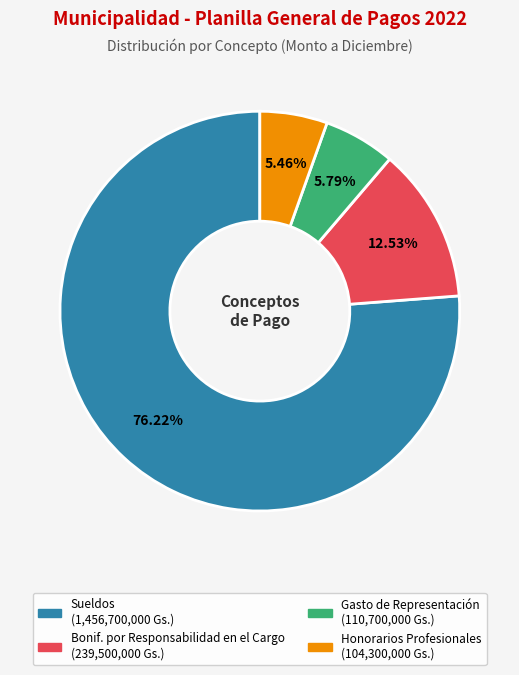

Does any single category account for the majority?

Yes